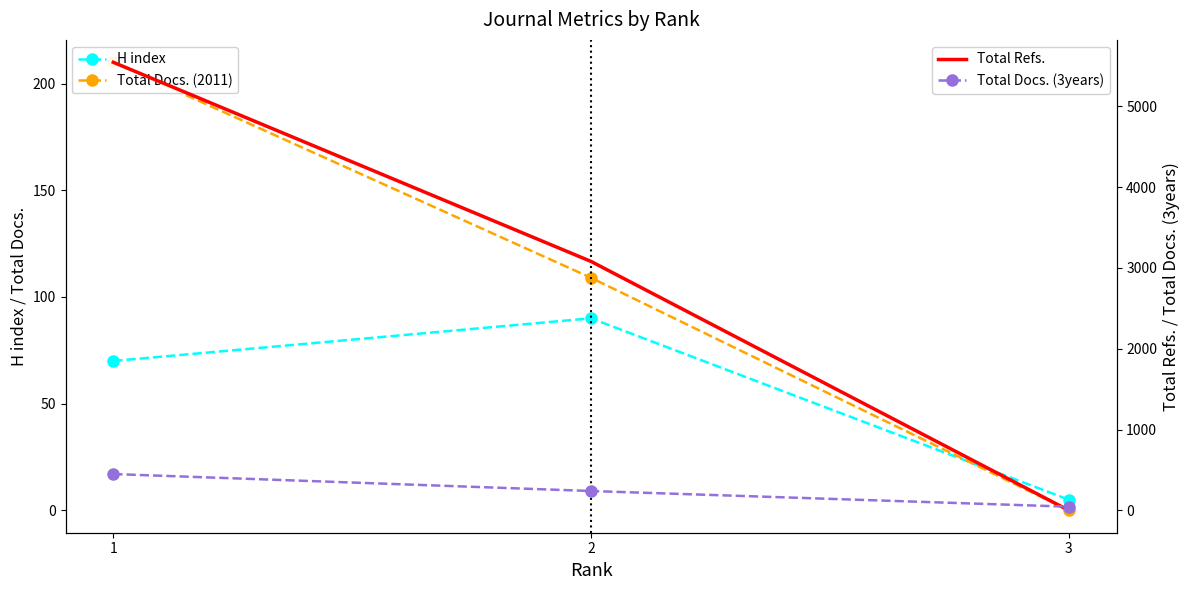

Between 2 and 1, which is larger?

2